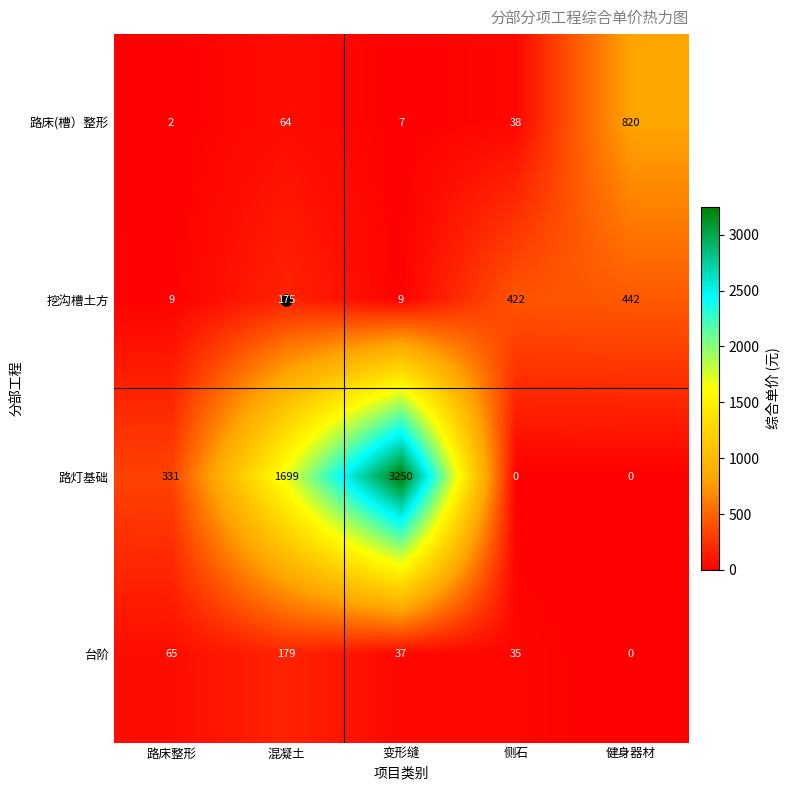

List the labels in order of 台阶 value, largest first.

混凝土, 路床整形, 变形缝, 侧石, 健身器材